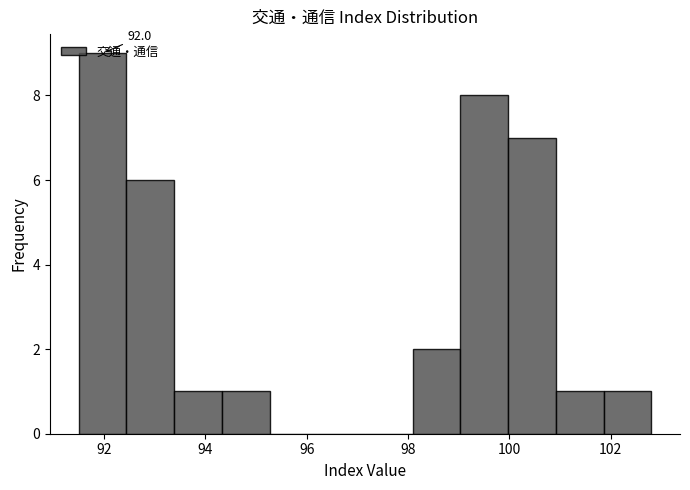

Over which range of the x-axis is the bar tallest?

91.6 to 92.4